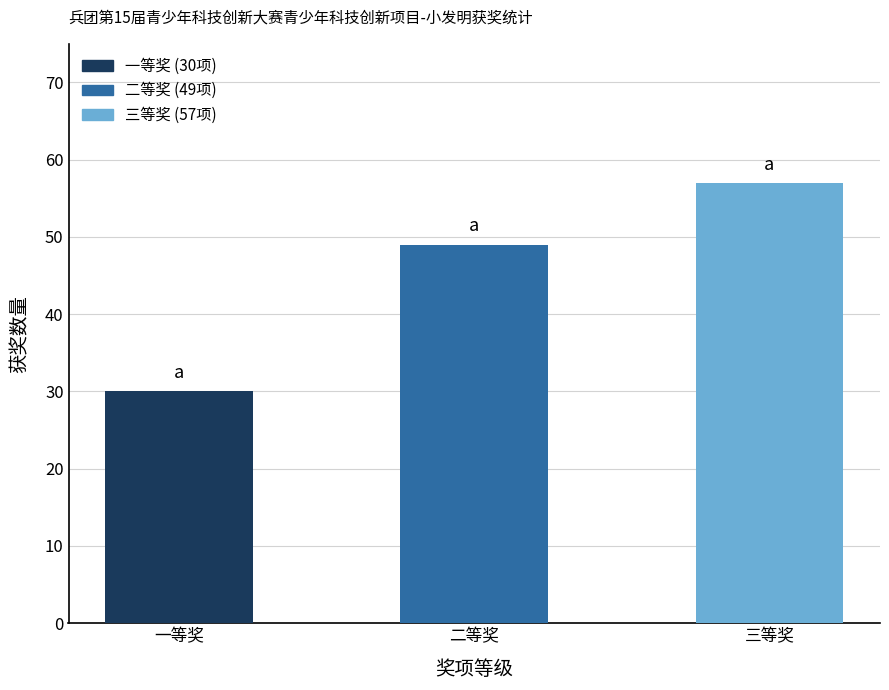

List the labels in order of value, largest first.

三等奖, 二等奖, 一等奖